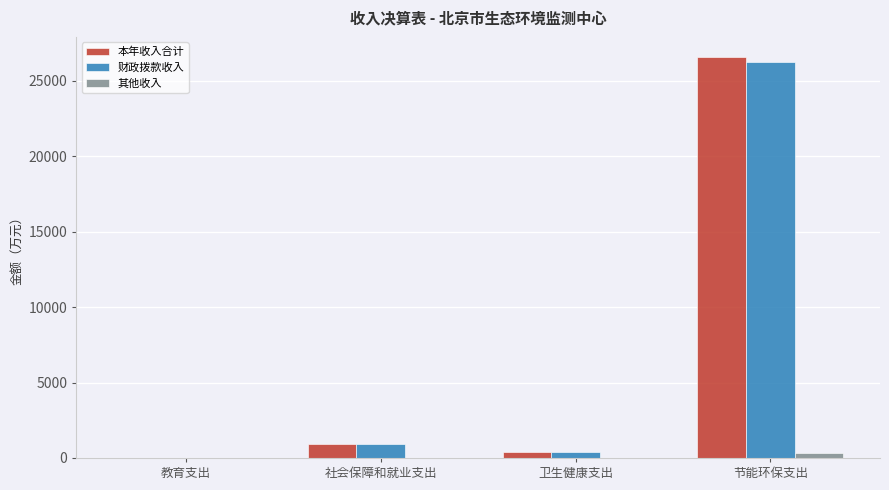

Is the value of 财政拨款收入 at 社会保障和就业支出 greater than the value of 其他收入 at 教育支出?

Yes